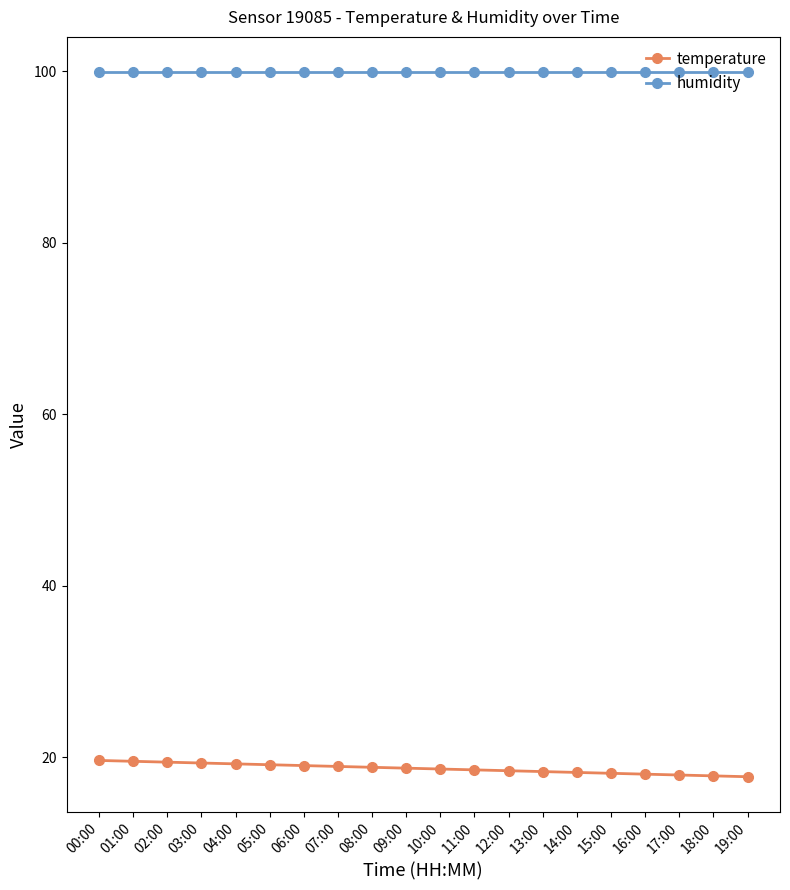

Is the value of humidity at 13:00 greater than the value of temperature at 15:00?

Yes